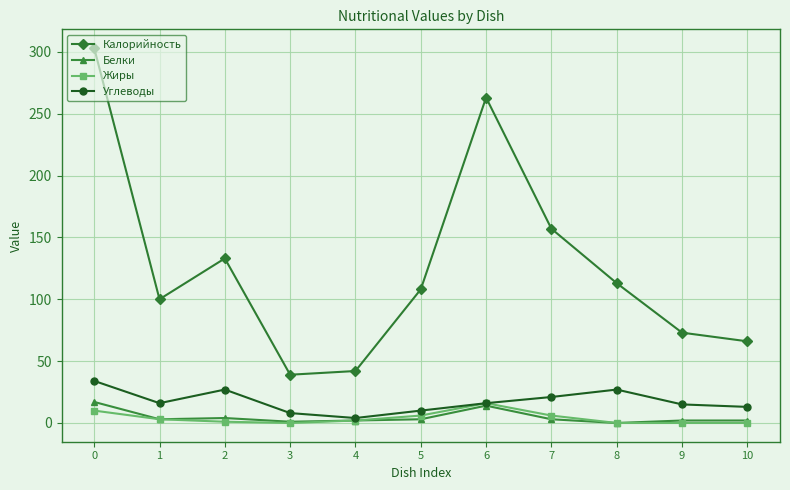

What are all the series names shown in the legend?

Калорийность, Белки, Жиры, Углеводы